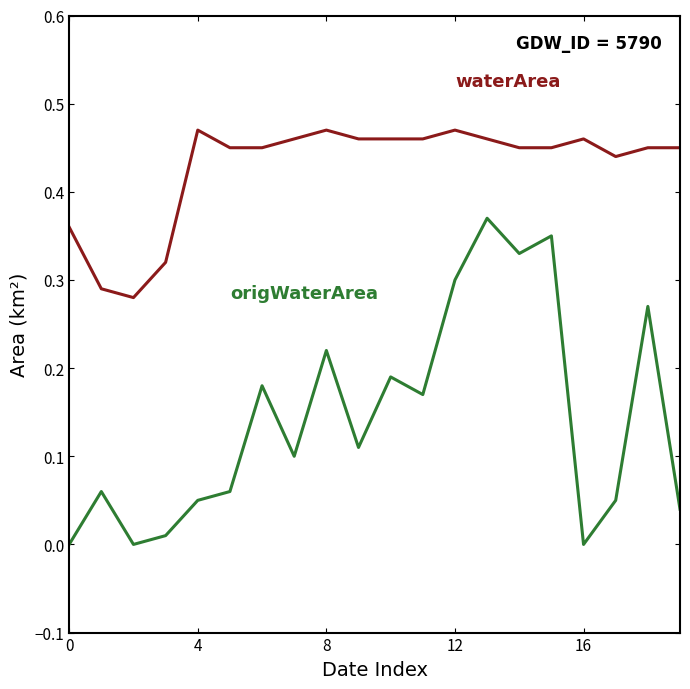

Does the chart display data point markers on the line(s)?

No